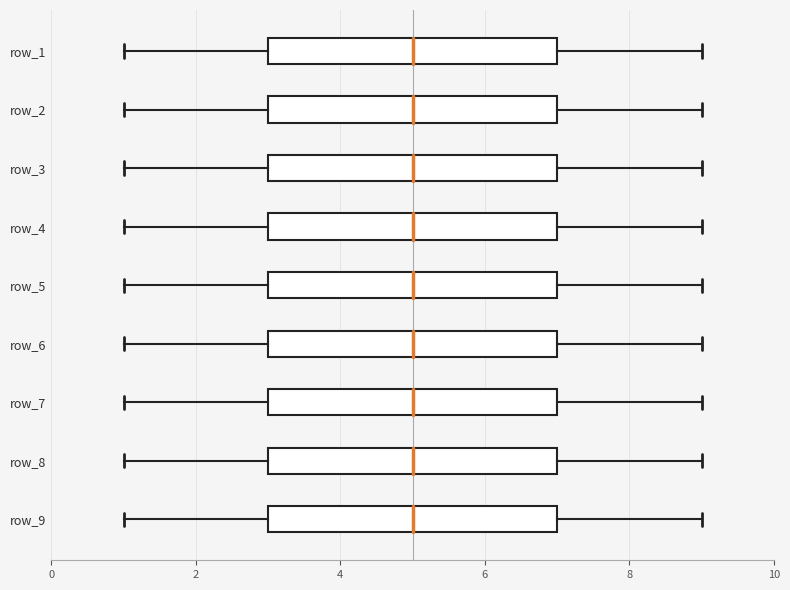

Reading bottom to top, read every box against the x-axis: the position of its median line, the range the box covers, and the ends of its whiskers. The values are not printed on the chart, so give them approximately, as read against the axis.

row_9: median 5, box 3 to 7, whiskers 1 to 9
row_8: median 5, box 3 to 7, whiskers 1 to 9
row_7: median 5, box 3 to 7, whiskers 1 to 9
row_6: median 5, box 3 to 7, whiskers 1 to 9
row_5: median 5, box 3 to 7, whiskers 1 to 9
row_4: median 5, box 3 to 7, whiskers 1 to 9
row_3: median 5, box 3 to 7, whiskers 1 to 9
row_2: median 5, box 3 to 7, whiskers 1 to 9
row_1: median 5, box 3 to 7, whiskers 1 to 9